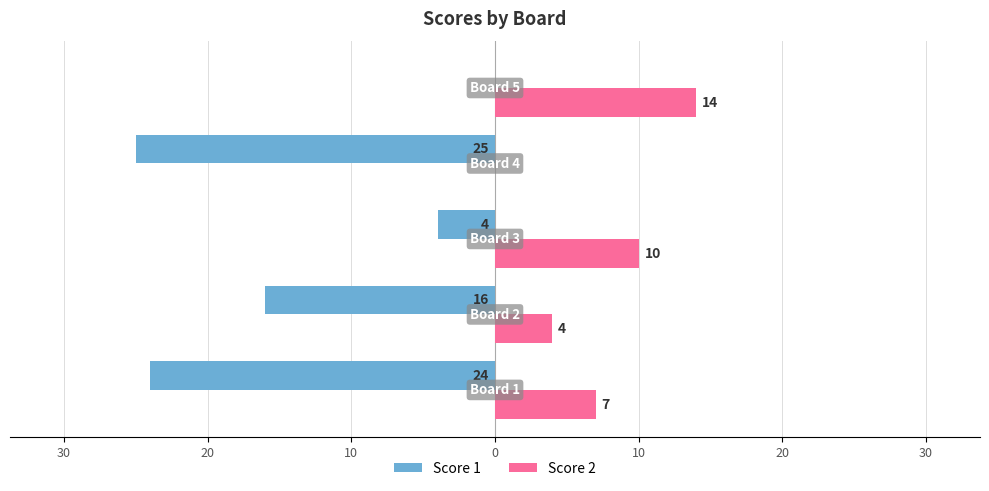

What are all the series names shown in the legend?

Score 1, Score 2